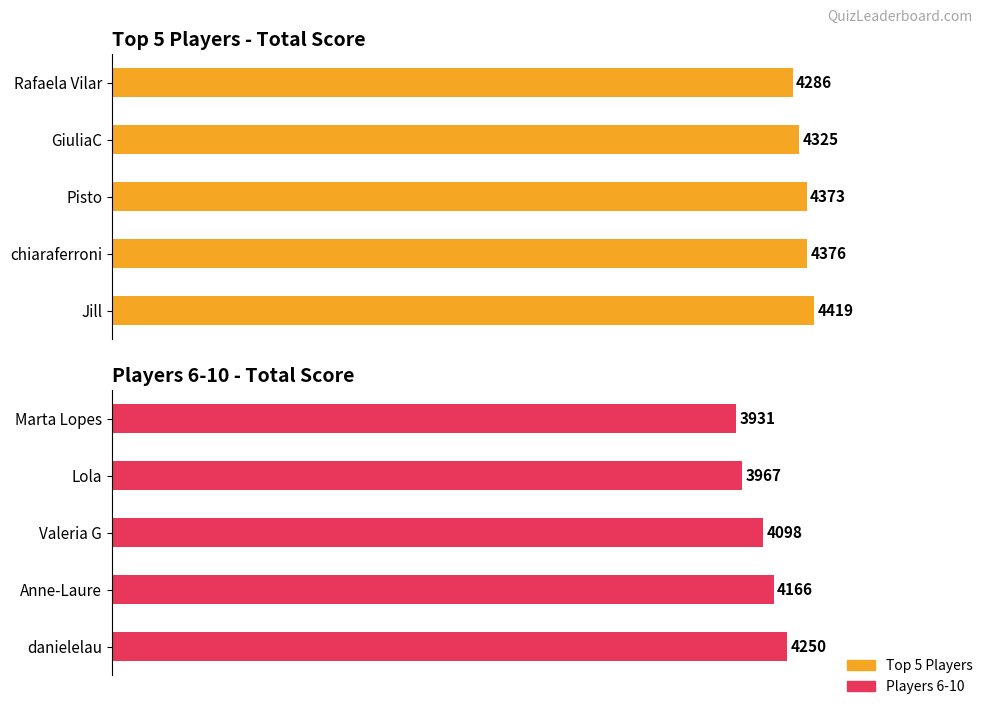

What is the label of the 1st bar from the left?

Jill